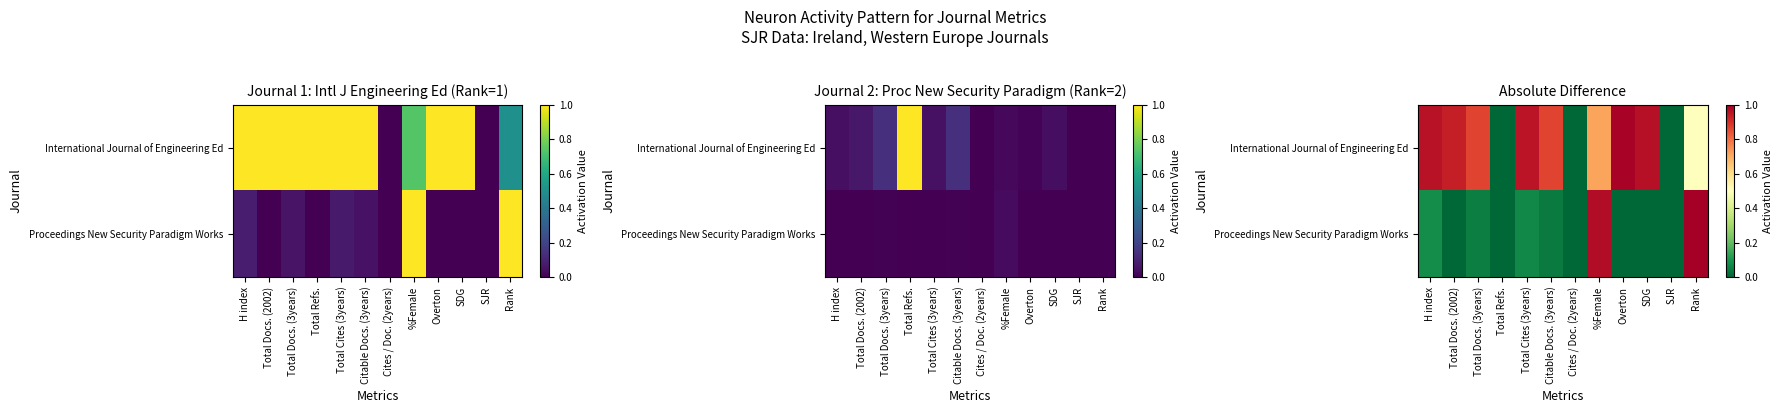

What value does the International Journal of Engineering Ed series have at Rank?

0.5